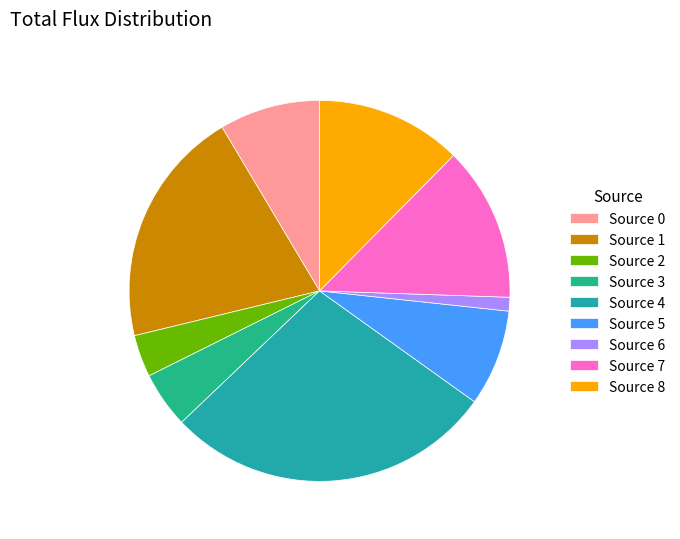

To the nearest percent, what is the difference between the Source 6 and Source 8 slice percentages?

11%